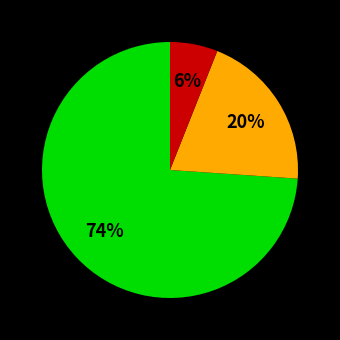

Is there any slice that represents more than half of the pie?

Yes